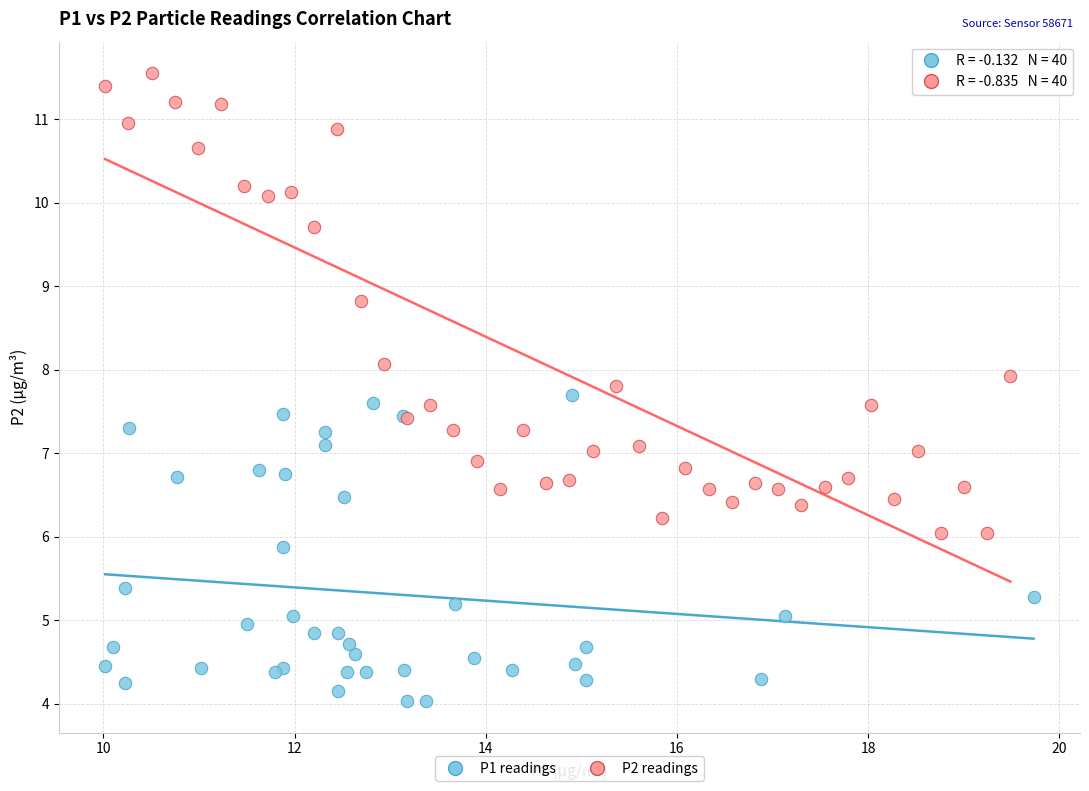

What are all the series names shown in the legend?

P1 readings, P2 readings